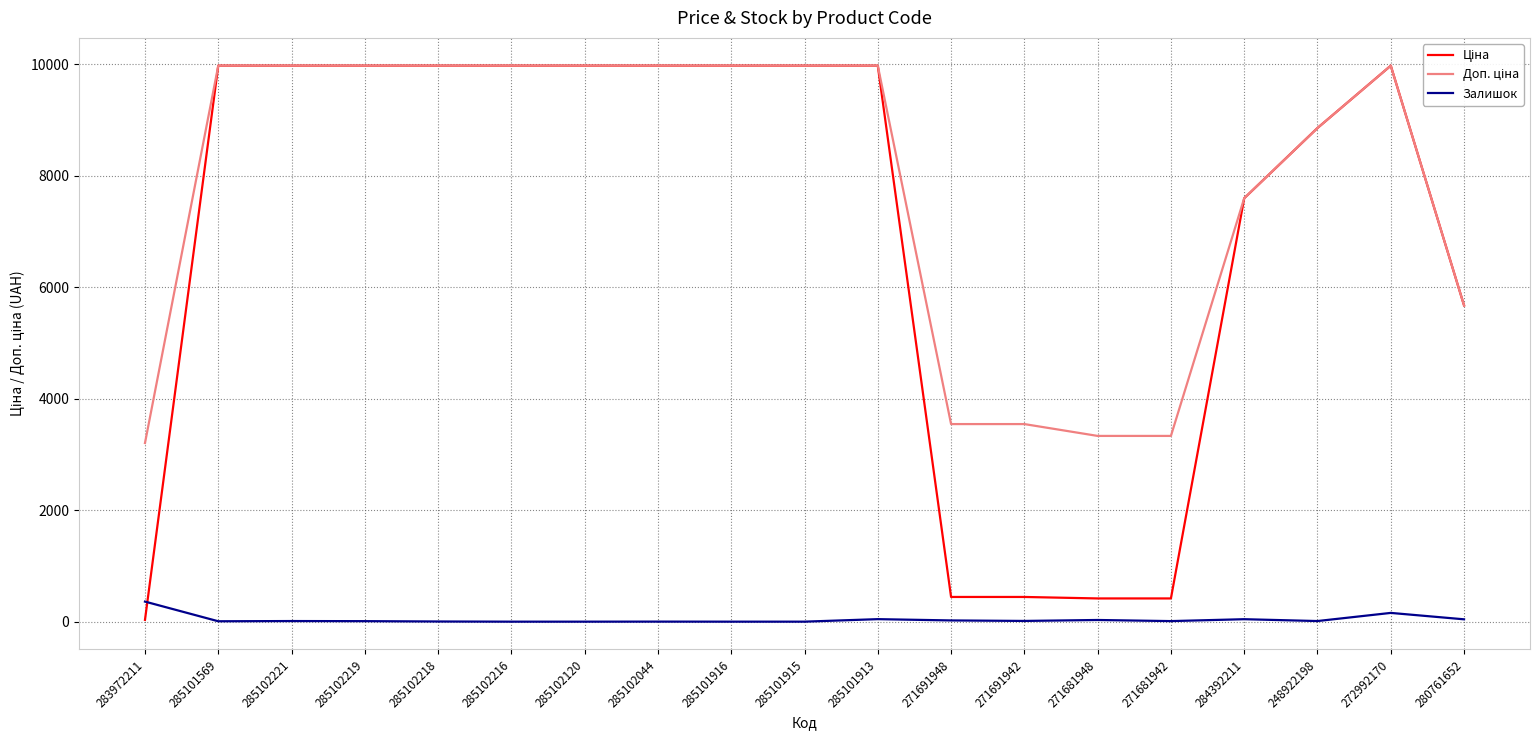

What is the total value across all series at 285102120?

19950.0